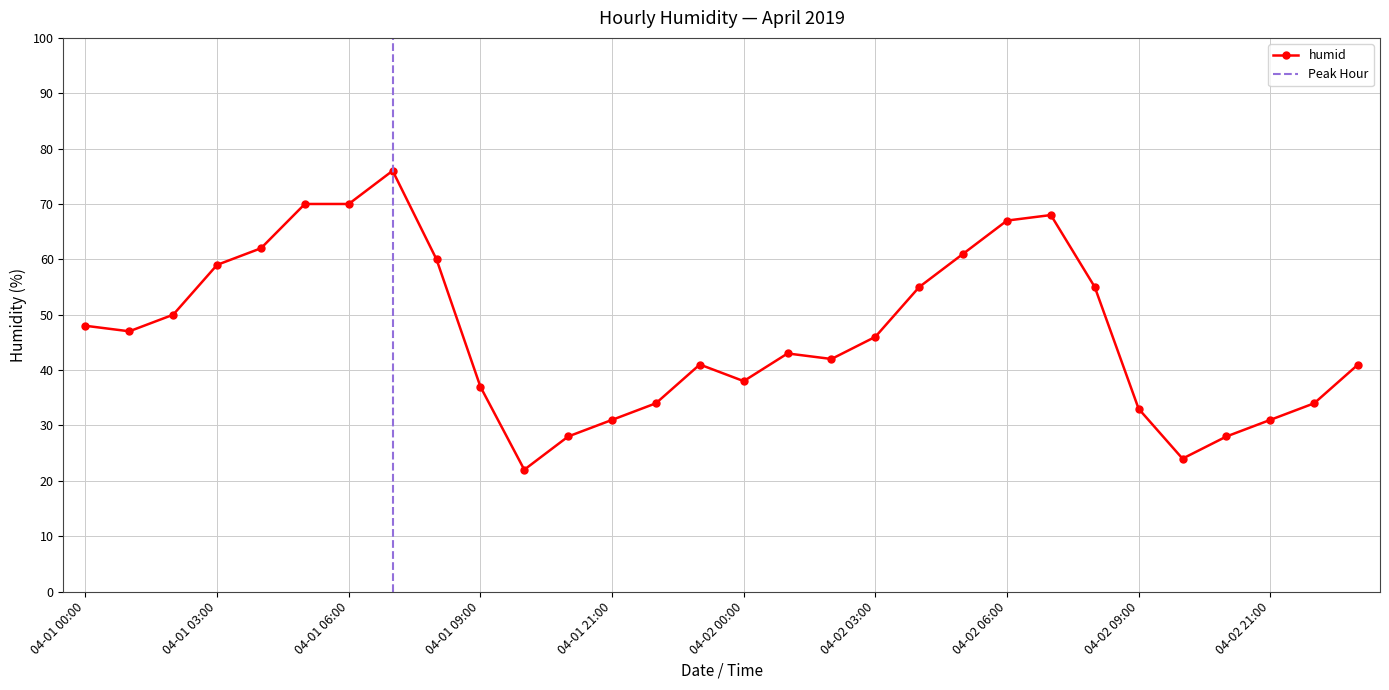

Reading right to left, transcribe all the data shown in this chart.

41	34	31	28	24	33	55	68	67	61	55	46	42	43	38	41	34	31	28	22	37	60	76	70	70	62	59	50	47	48